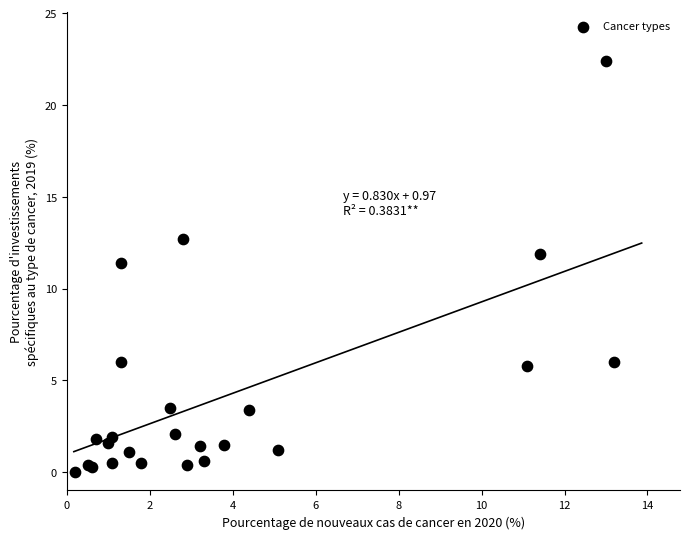

What Y value in the scatter plot is closest to 11?

11.4